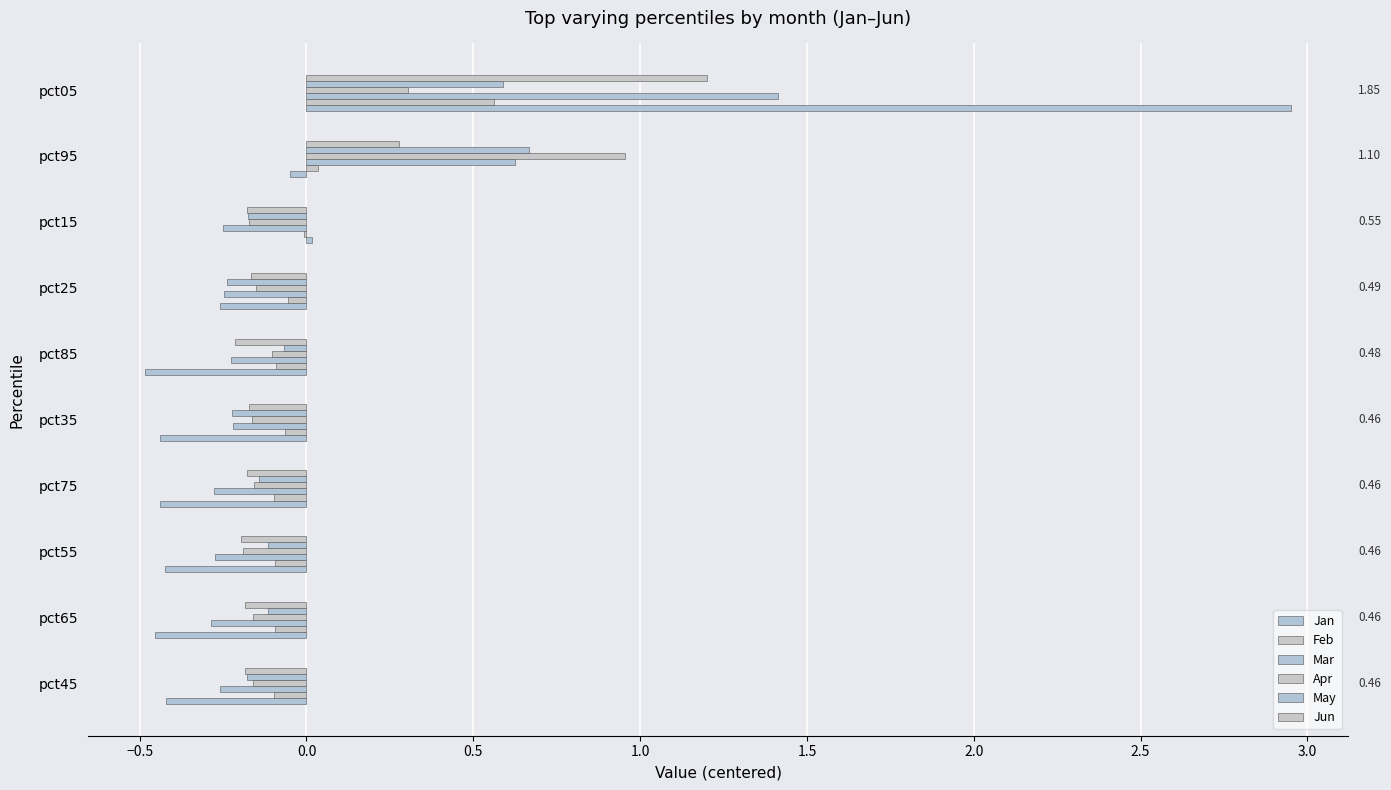

How many positive values does the May series have?

2